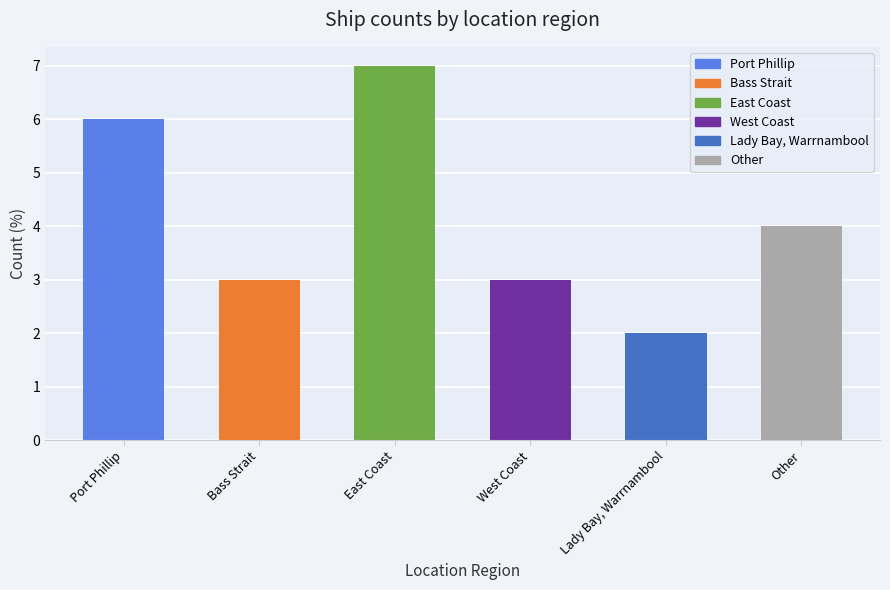

Reading left to right, extract all data points from this chart.

6	3	7	3	2	4